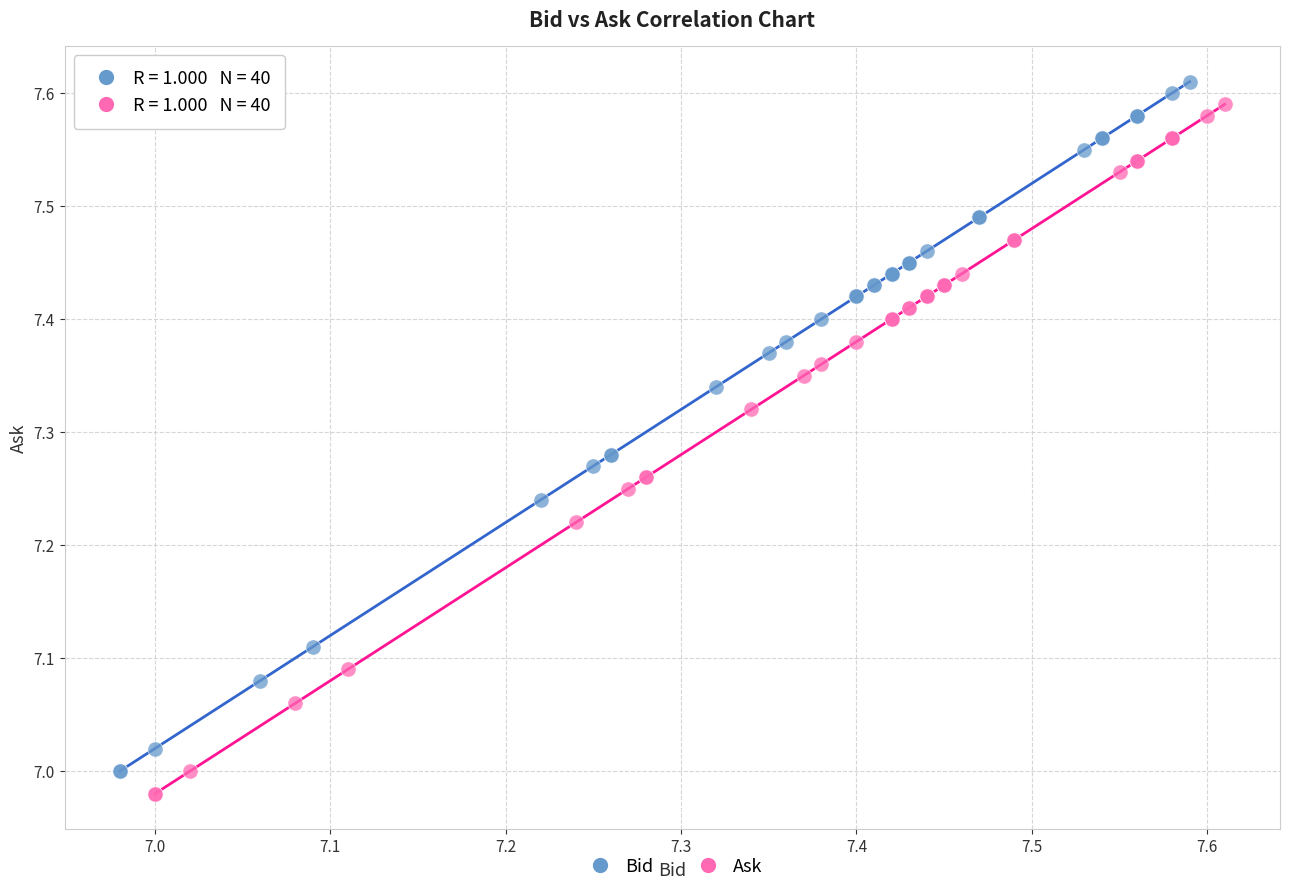

What are all the series names shown in the legend?

Bid, Ask